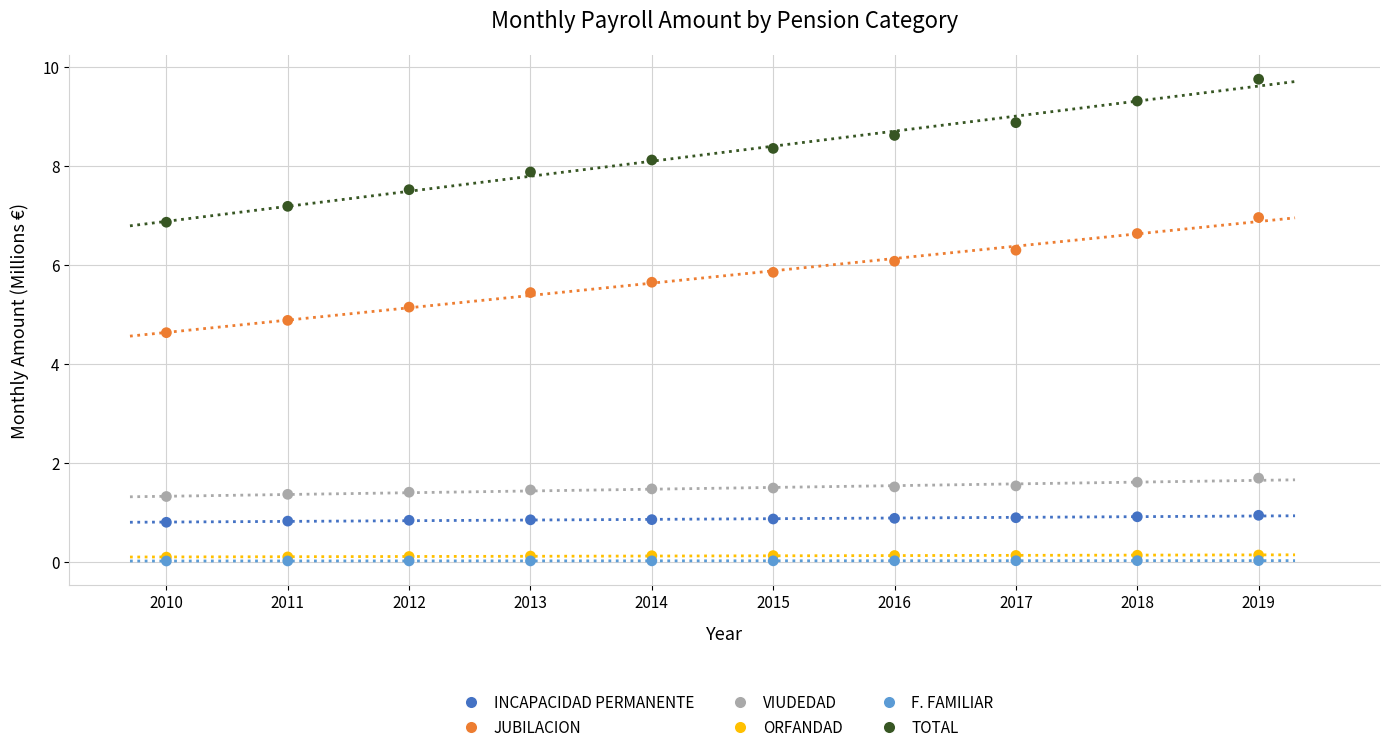

Across all series, what Y value is closest to 4?

4.6